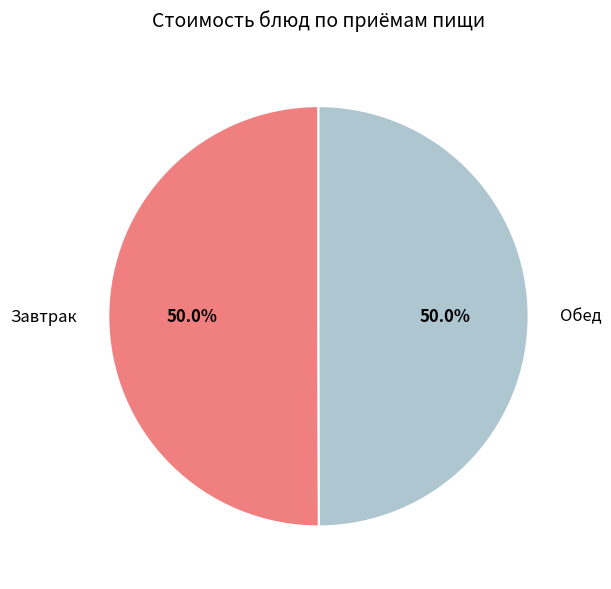

Combined, do Обед and Завтрак account for over 50%?

Yes